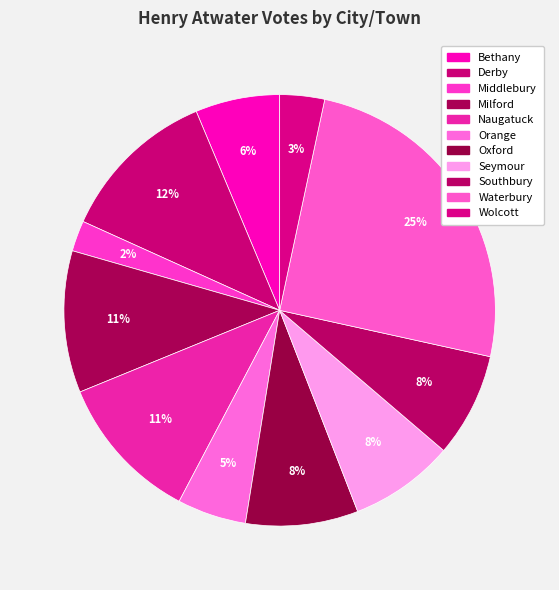

Do Seymour and Bethany together represent more than half of the pie?

No